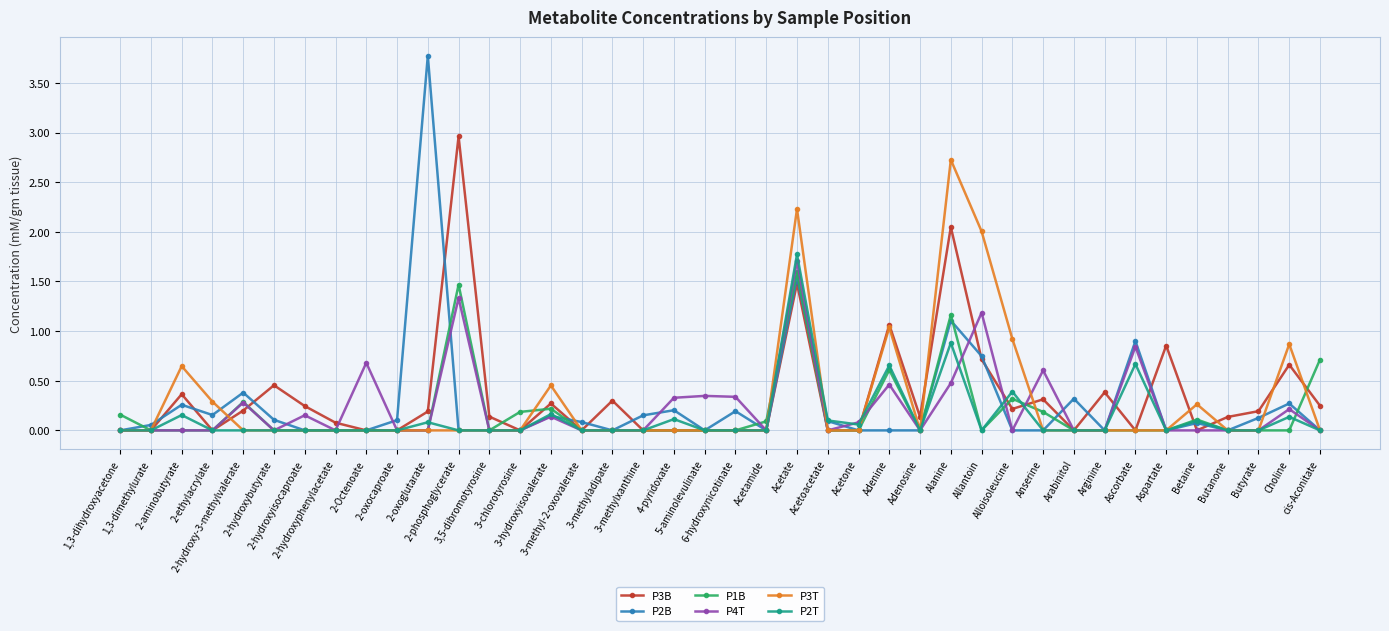

At which category is the sum across all series the highest?

Acetate